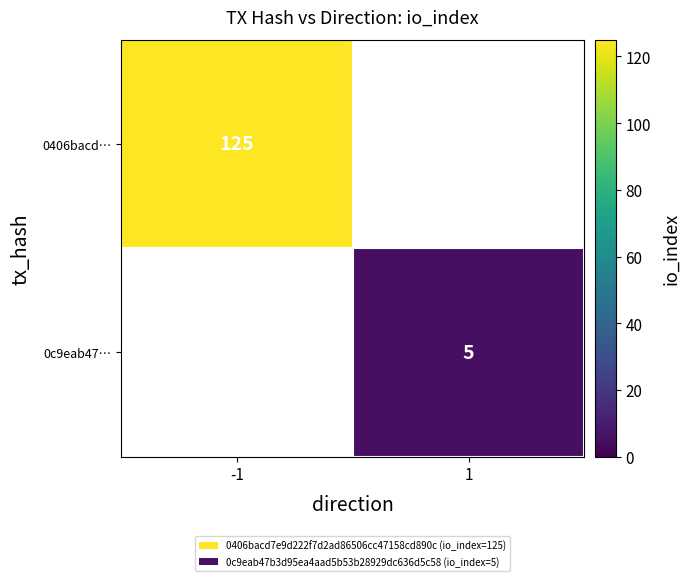

The value of 0c9eab47… at 1 is 5. True or false?

True